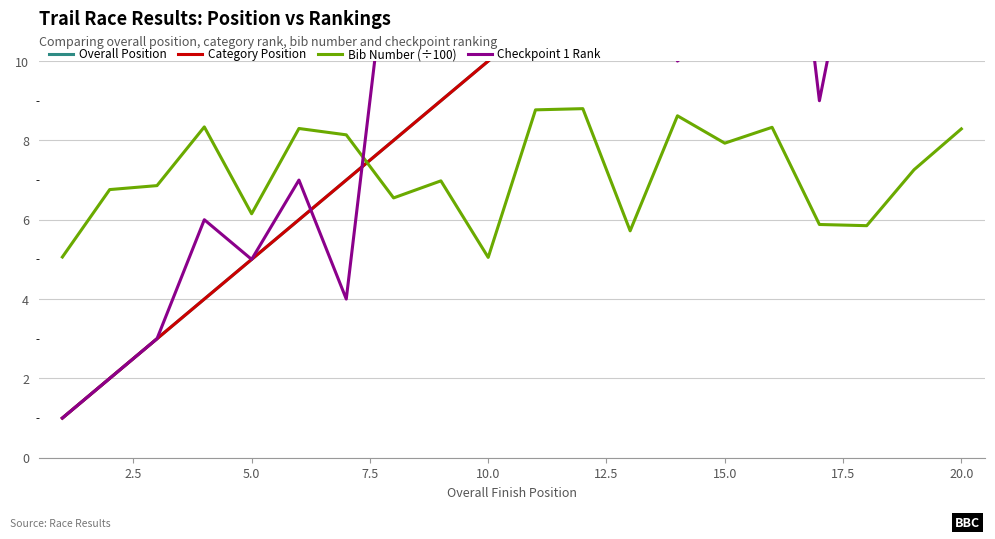

True or false: Bib Number (÷100) has a value of 5.0 at 10.0.

True